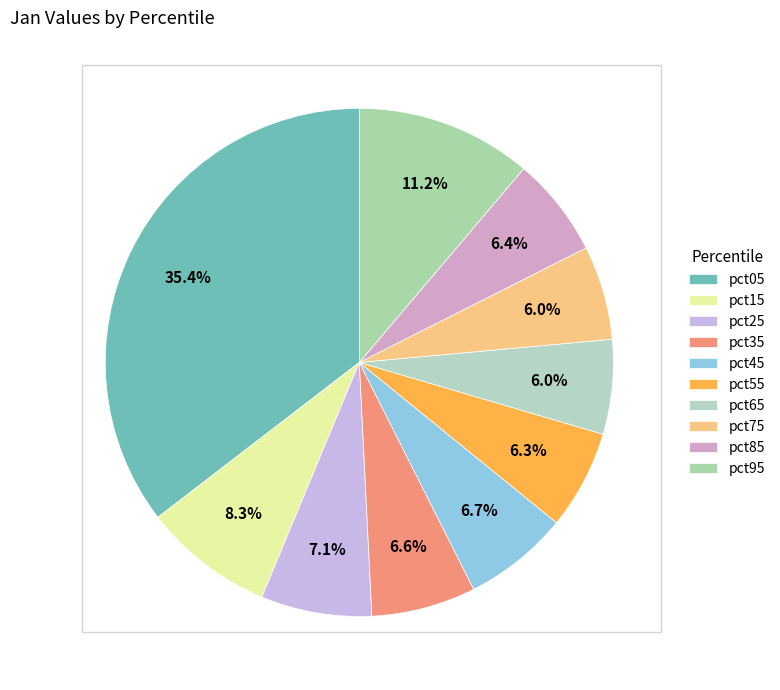

To the nearest percent, what is the combined percentage of pct35 and pct15?

15%